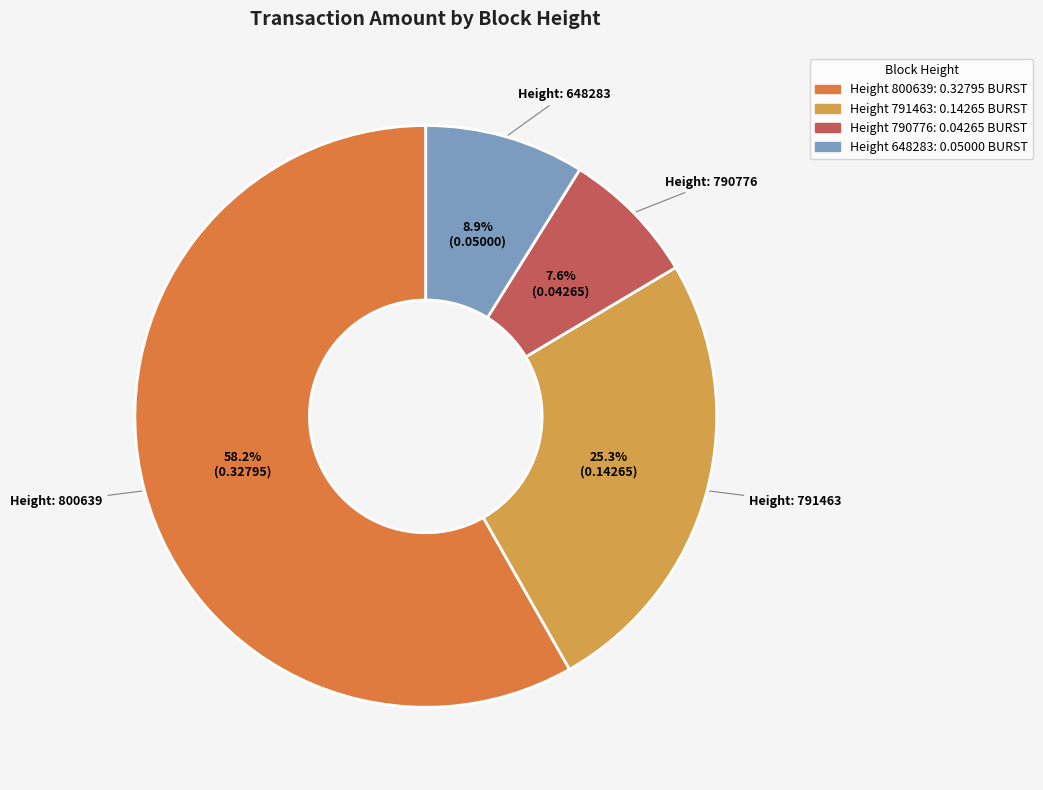

To the nearest percent, what is the difference between the largest and smallest slice percentages?

51%